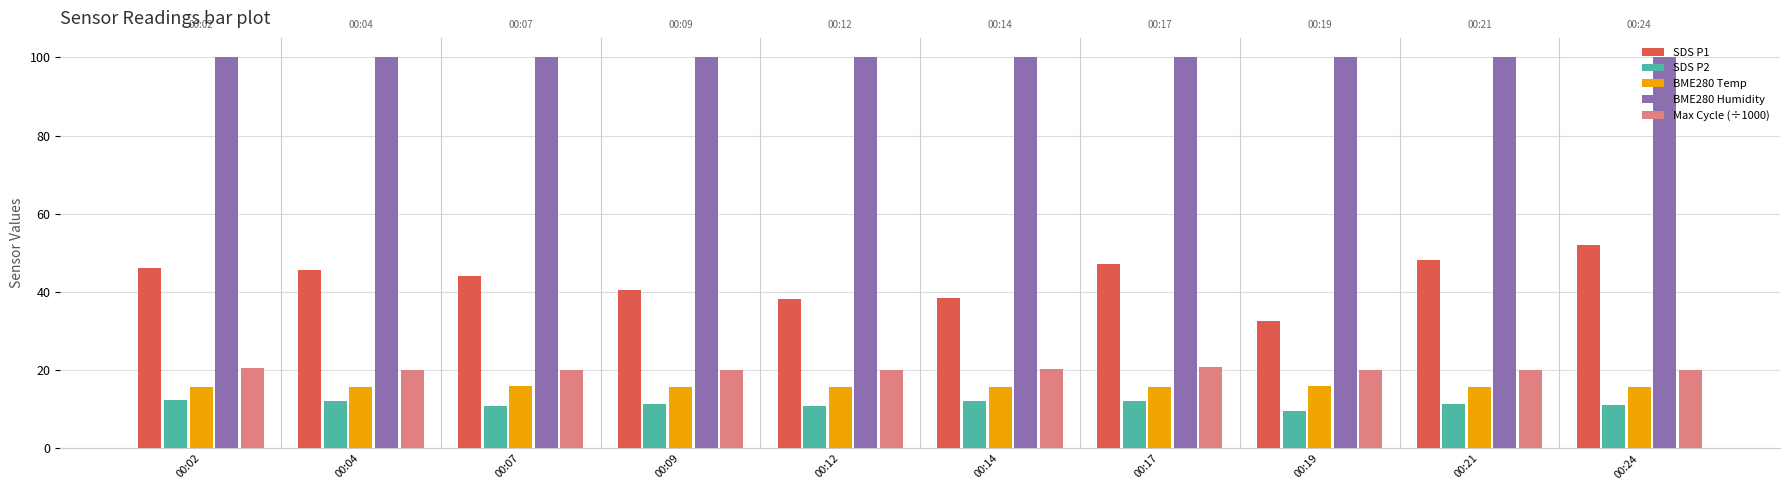

The value of SDS P1 at 00:14 is 18.8. True or false?

False